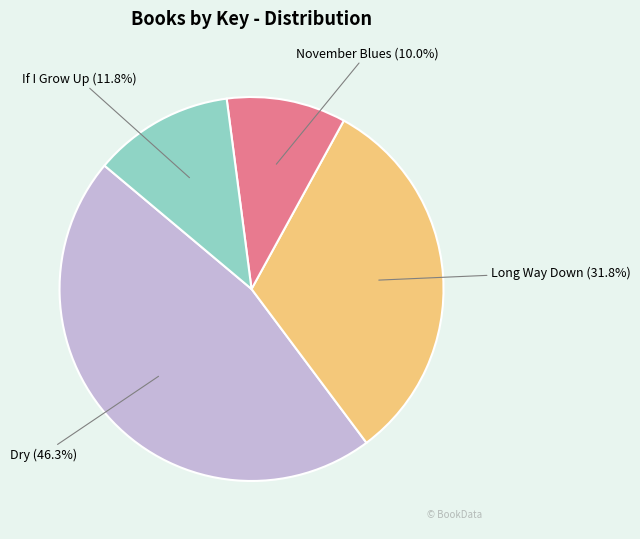

Does any single category account for the majority?

No